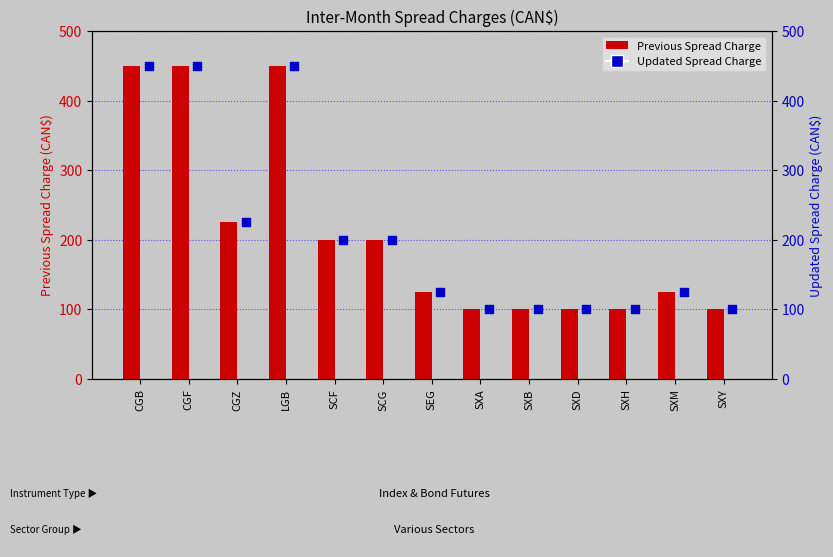

At how many categories does at least one series exceed 351?

3